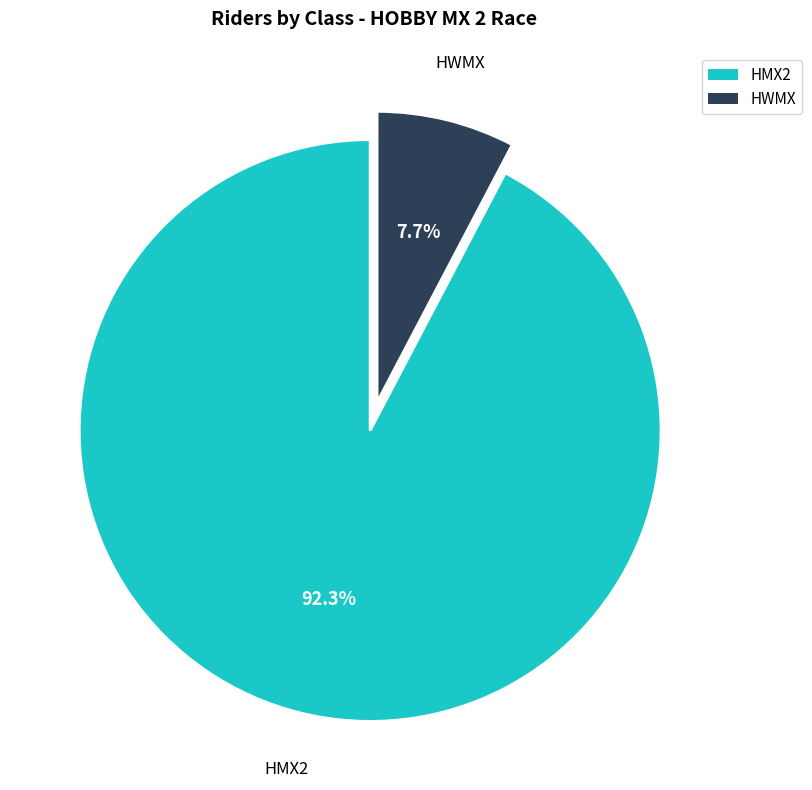

Which slice is the smallest?

HWMX